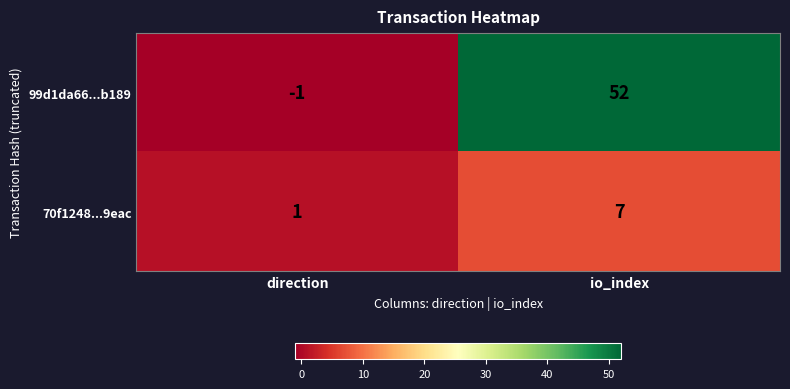

Reading left to right, transcribe all the data shown in this chart.

99d1da66...b189: -1	52
70f1248...9eac: 1	7